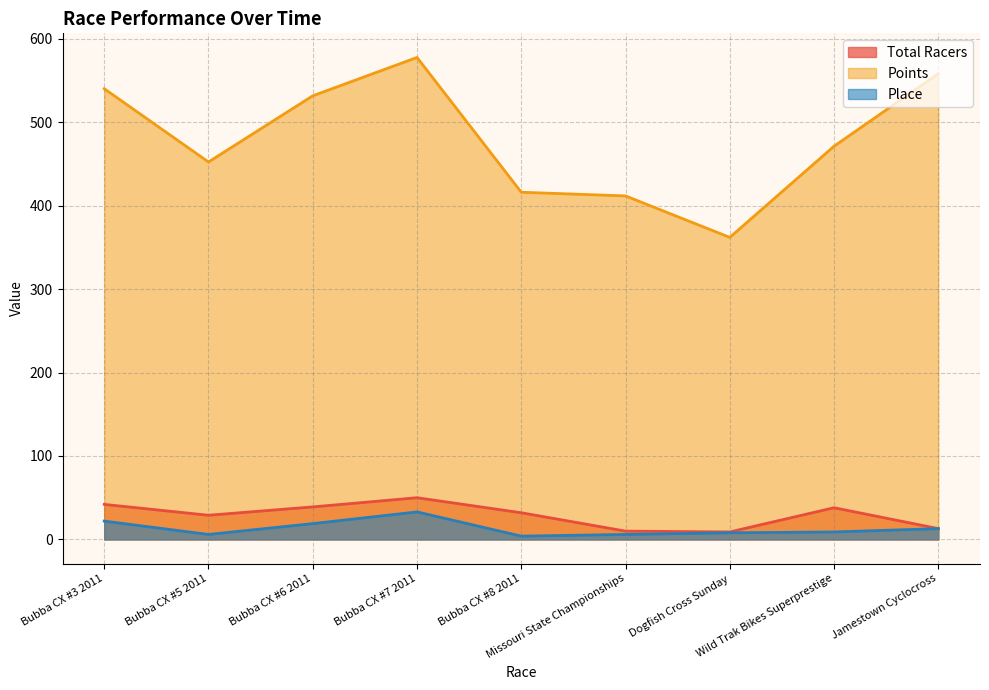

Which has a higher value, Bubba CX #5 2011 or Bubba CX #3 2011?

Bubba CX #3 2011